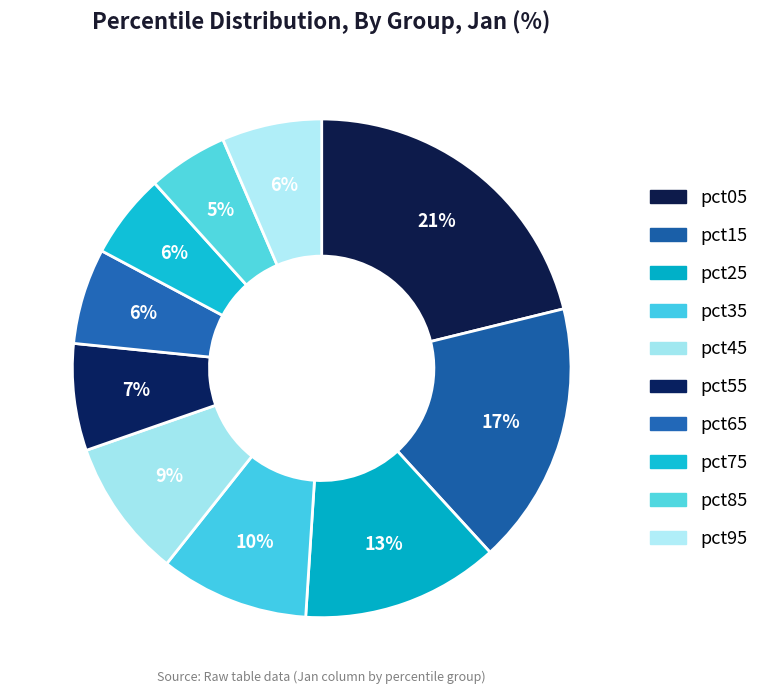

How many slices are in this pie chart?

10